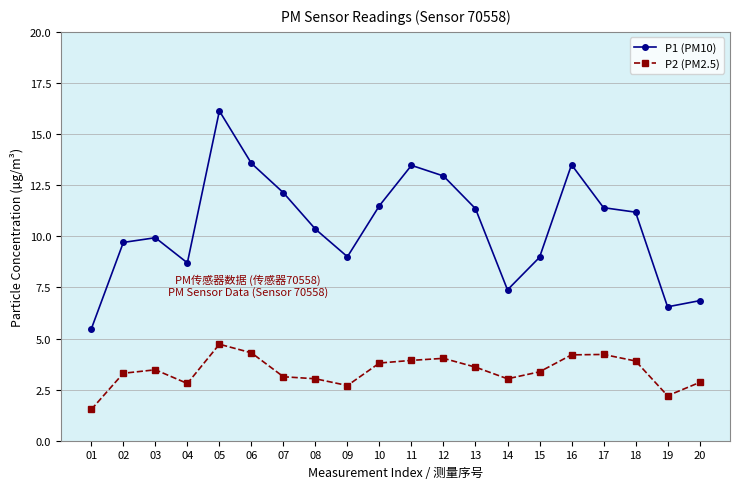

What is the difference between the maximum and second lowest values in the P2 (PM2.5) series?

2.5